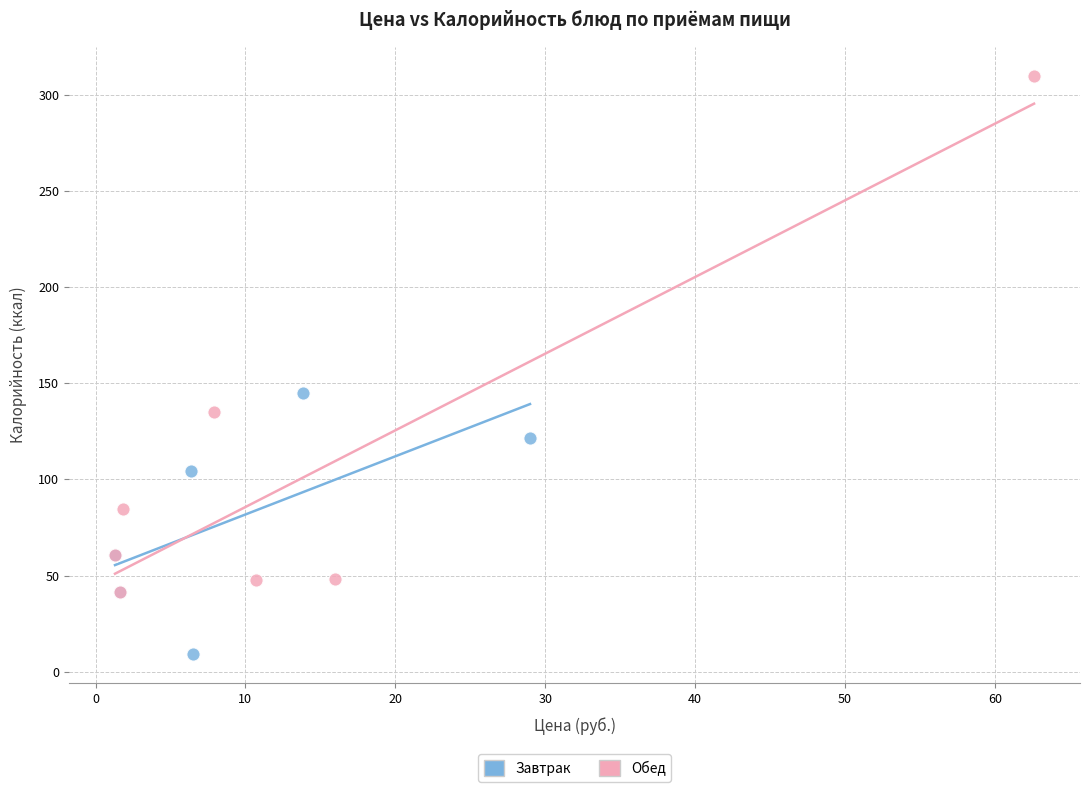

Which series contains the lowest Y value?

Завтрак